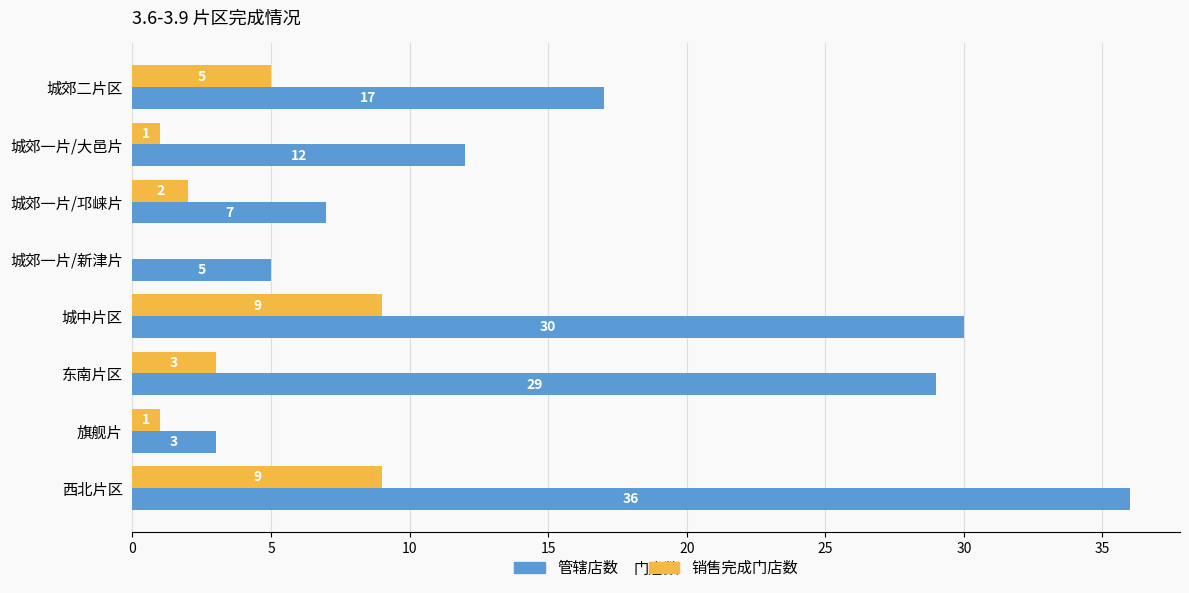

What is the average value of the 管辖店数 series?

17